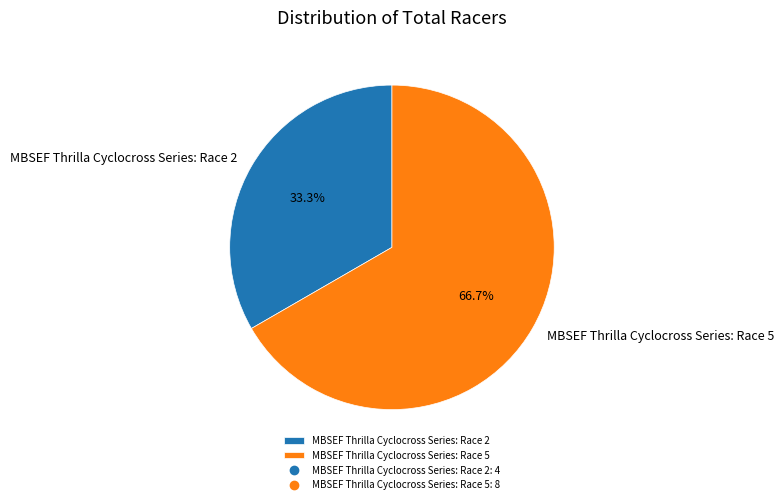

Count the number of slices in the pie.

2